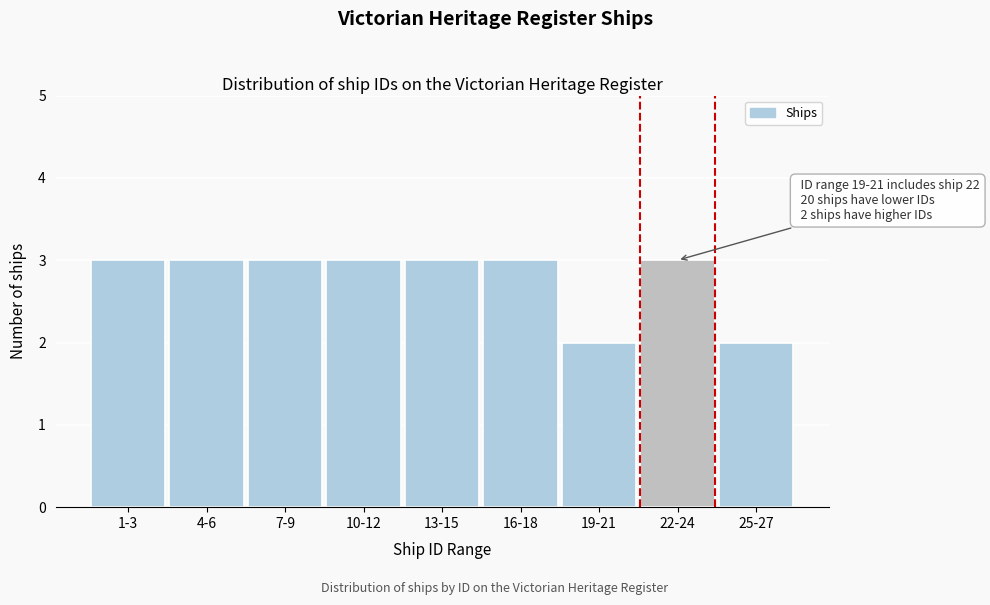

Reading left to right, extract all data points from this chart.

1-3=3	4-6=3	7-9=3	10-12=3	13-15=3	16-18=3	19-21=2	22-24=3	25-27=2